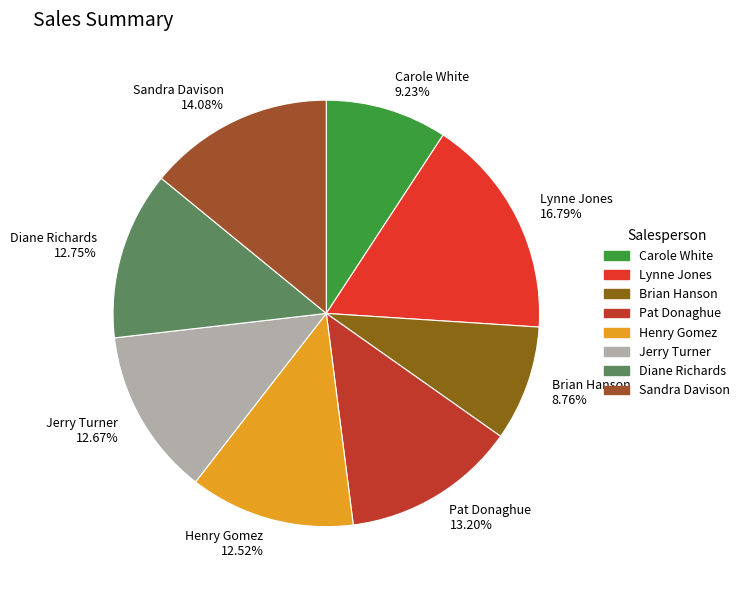

What percentage is NOT represented by Carole White?

90.8%